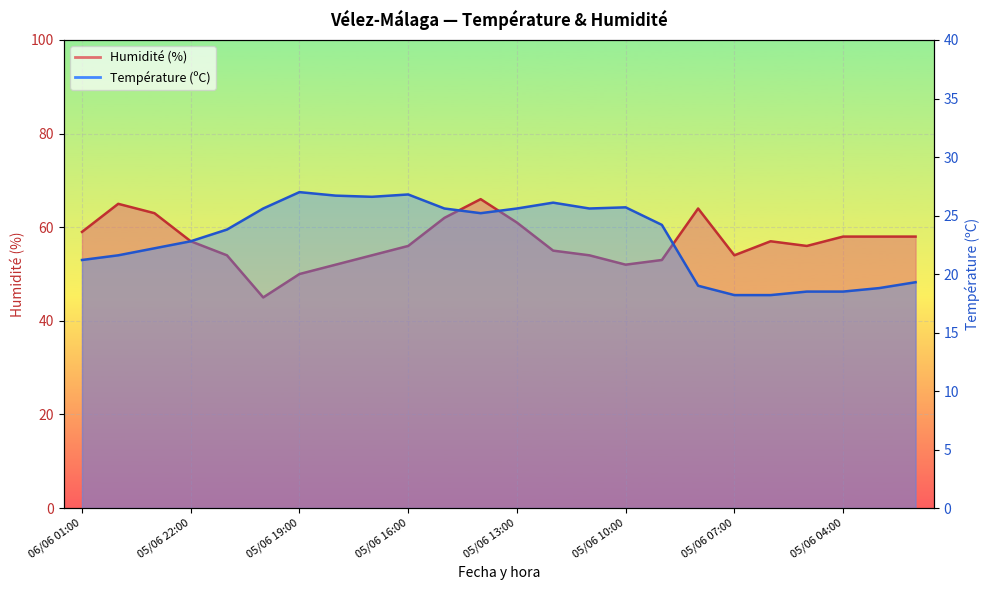

What value does the Température (ºC) series have at 05/06 03:00?

18.8